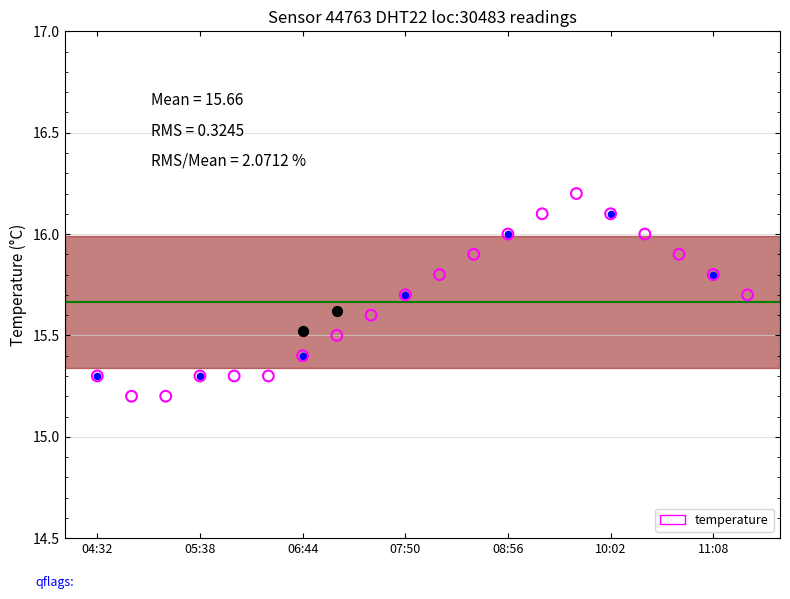

Between 12 and 17, which is larger?

12